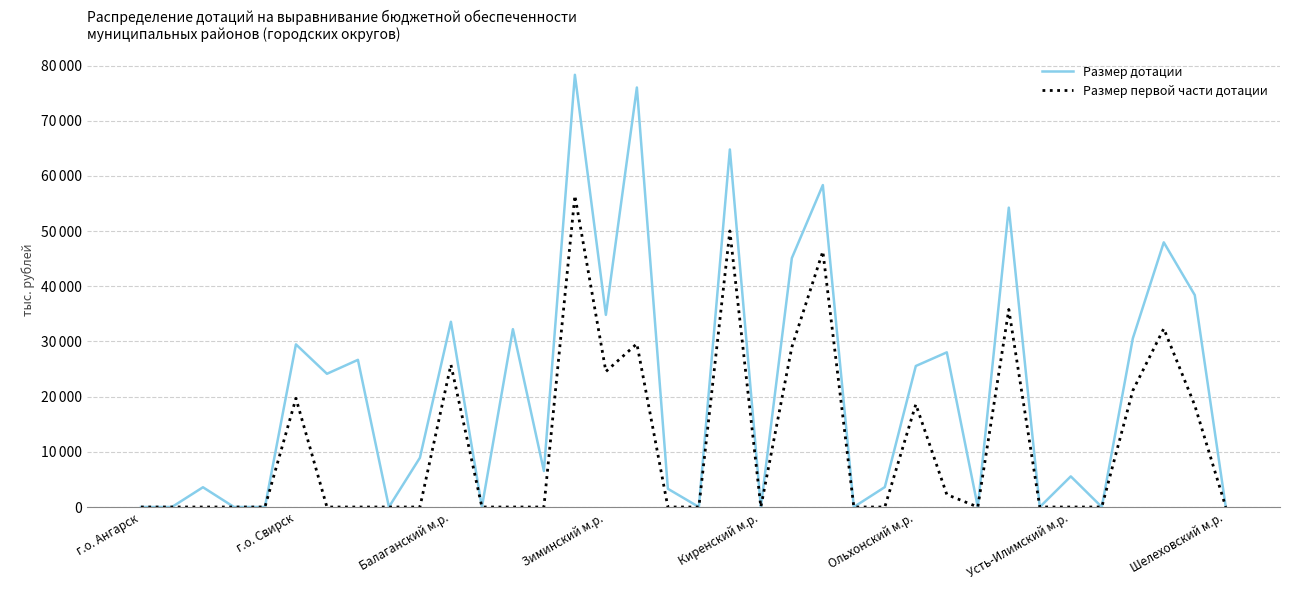

What are all the series names shown in the legend?

Размер дотации, Размер первой части дотации